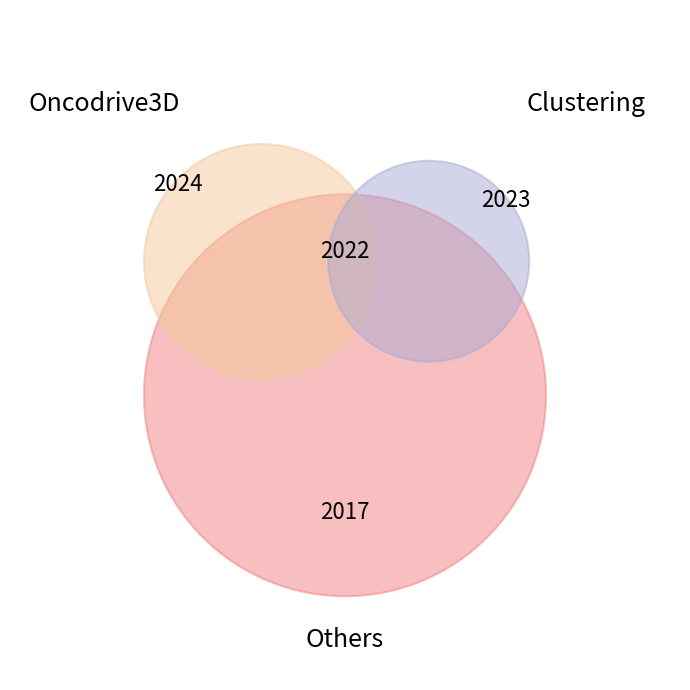

To the nearest percent, what portion does 2024 represent?

25%